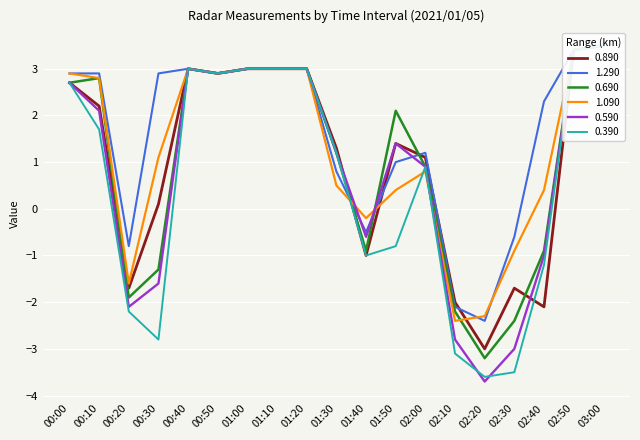

How many values in the 0.590 series exceed 1?

11